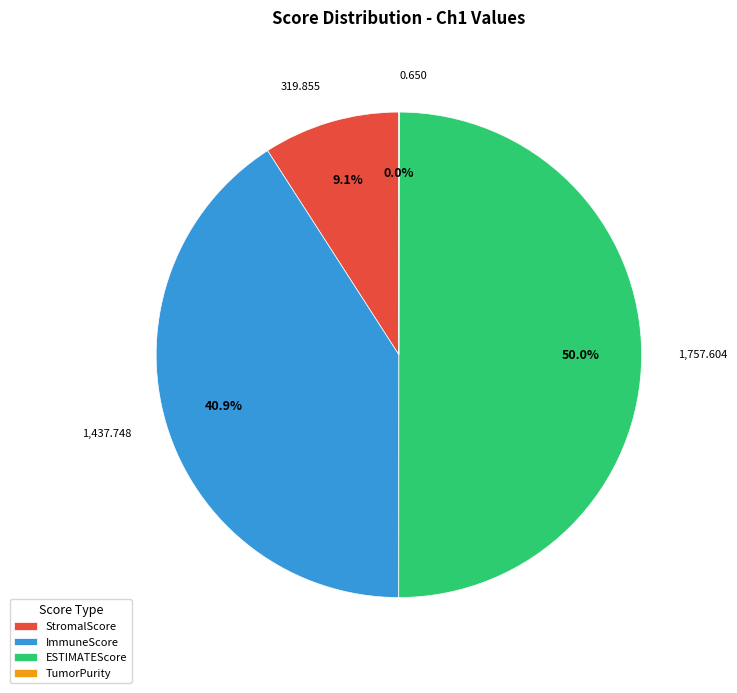

To the nearest percent, what percentage of the pie is StromalScore?

9%